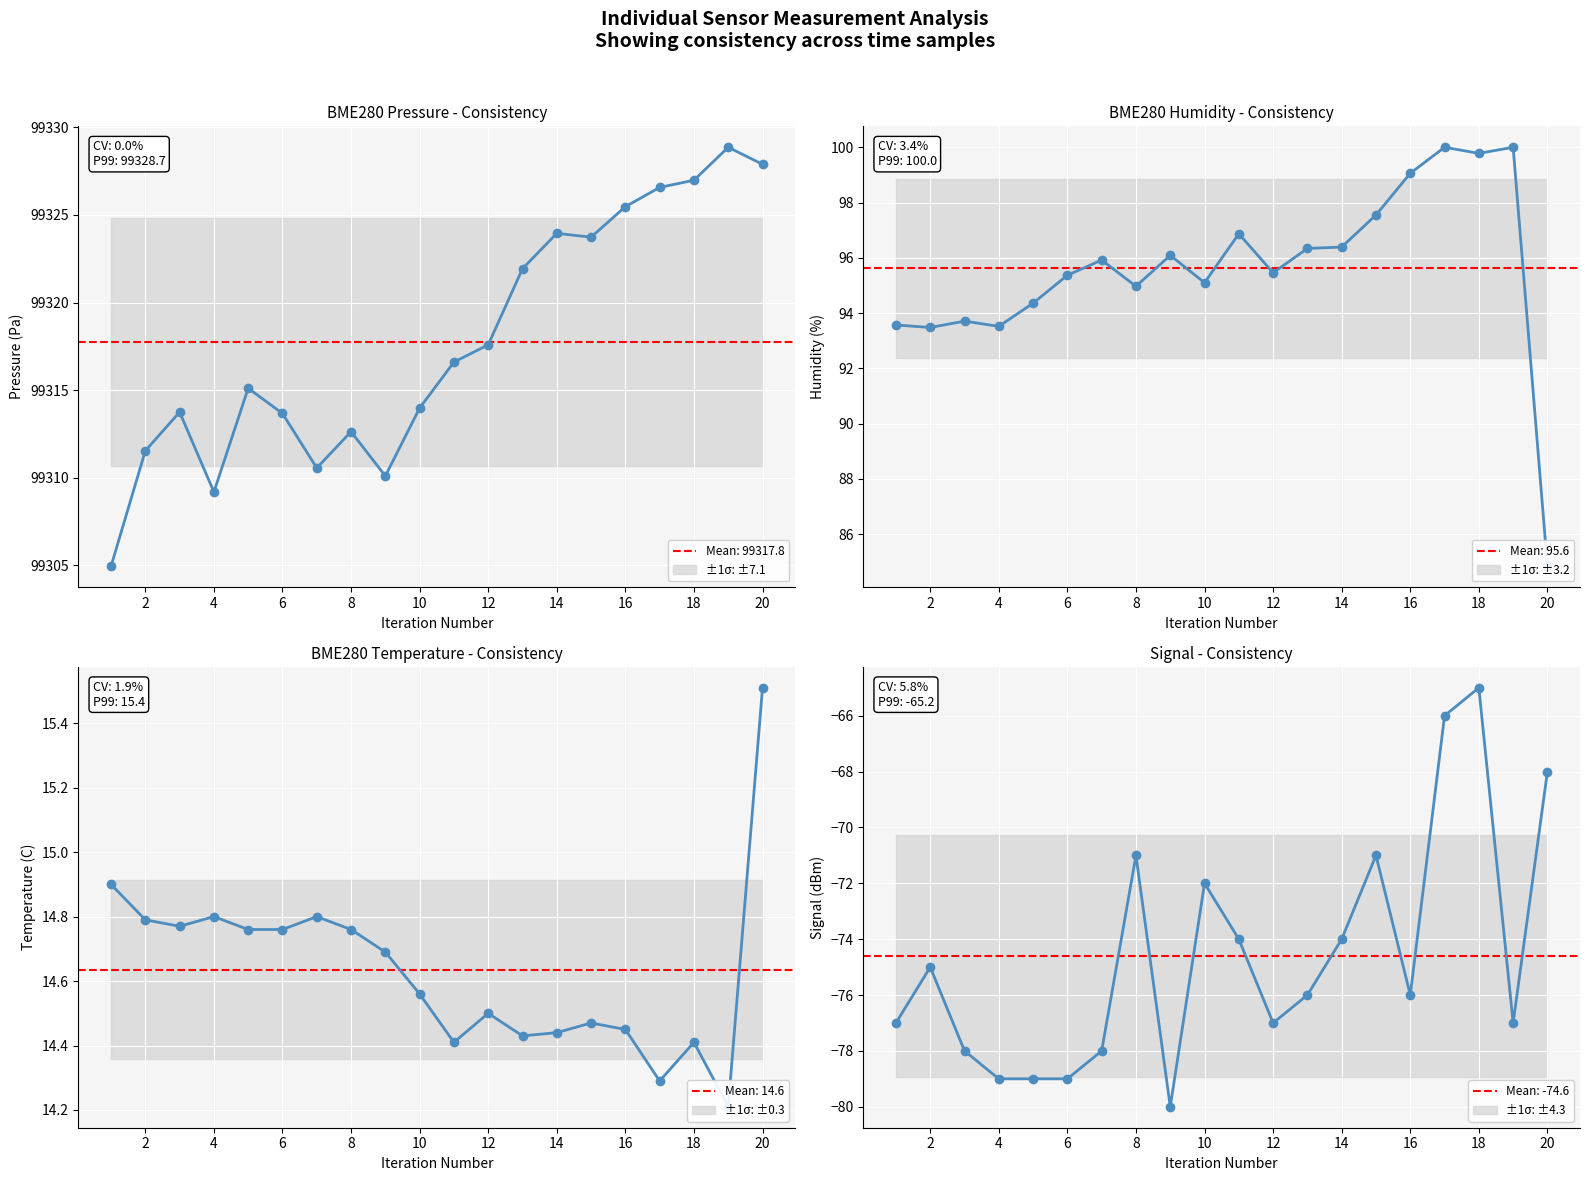

True or false: BME280_humidity and Signal cross at least once.

False